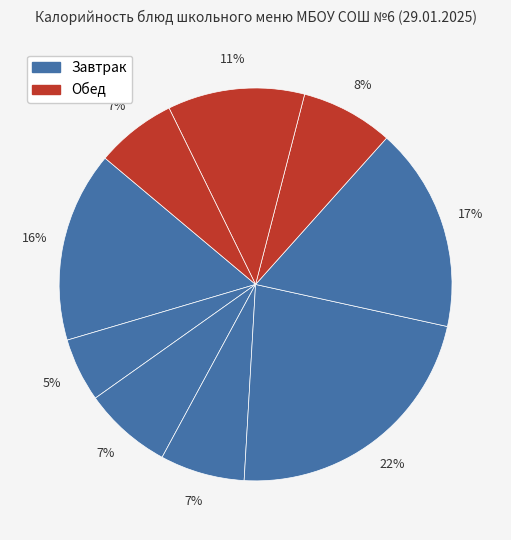

Count the number of slices in the pie.

9